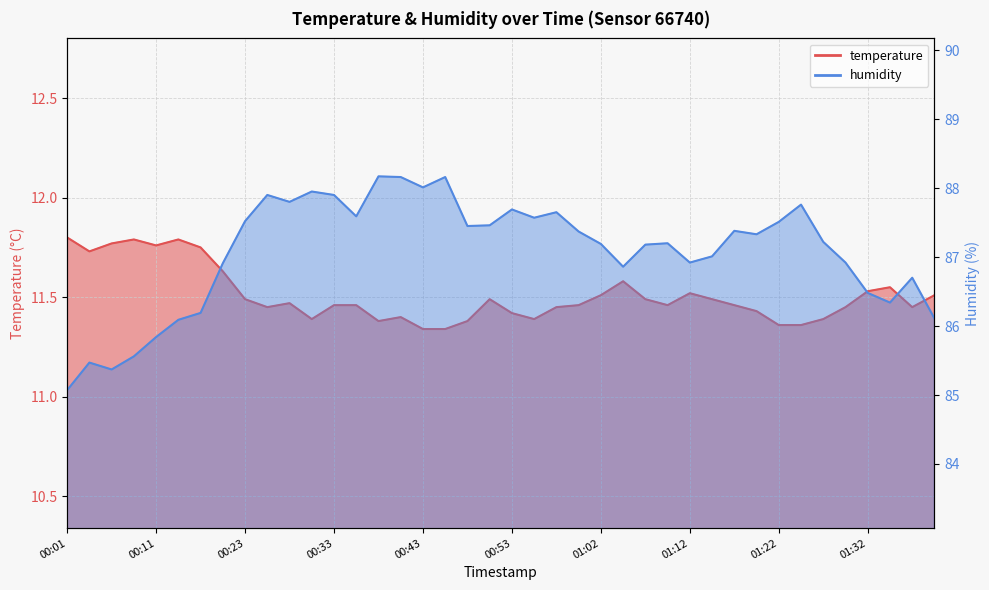

True or false: temperature and humidity intersect in this chart.

False